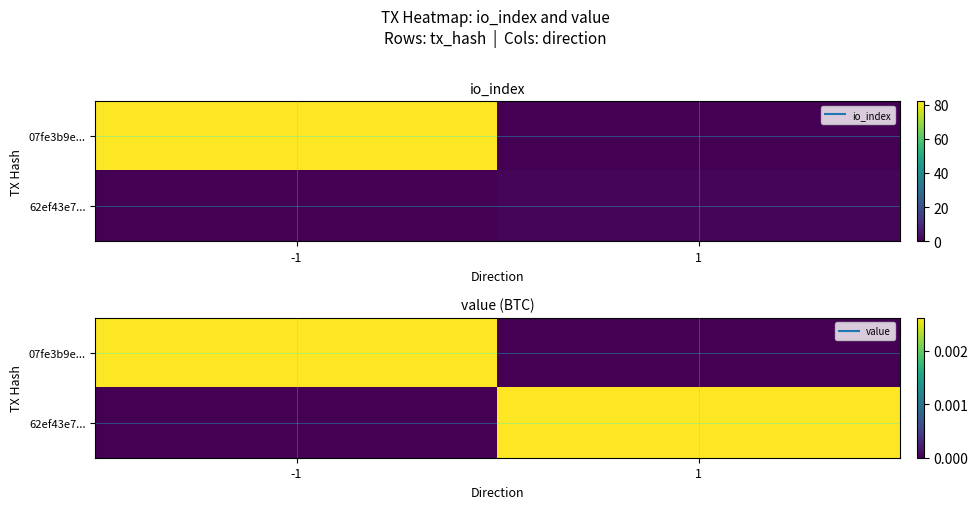

Which series has the largest range (max minus min)?

07fe3b9e...